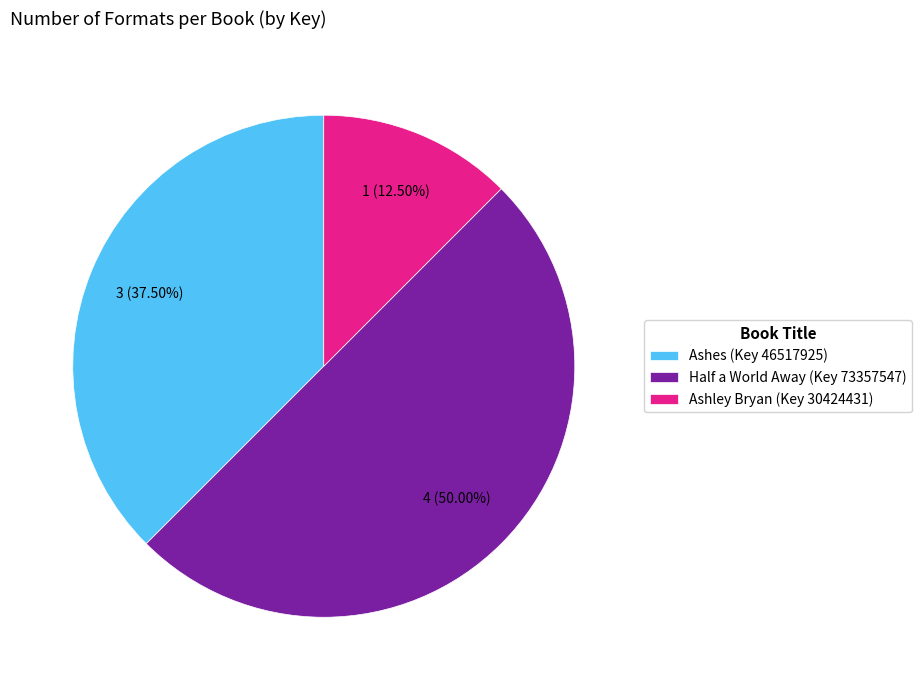

How many slices are in this pie chart?

3